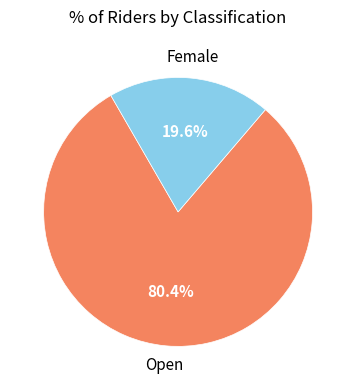

How many slices are in this pie chart?

2